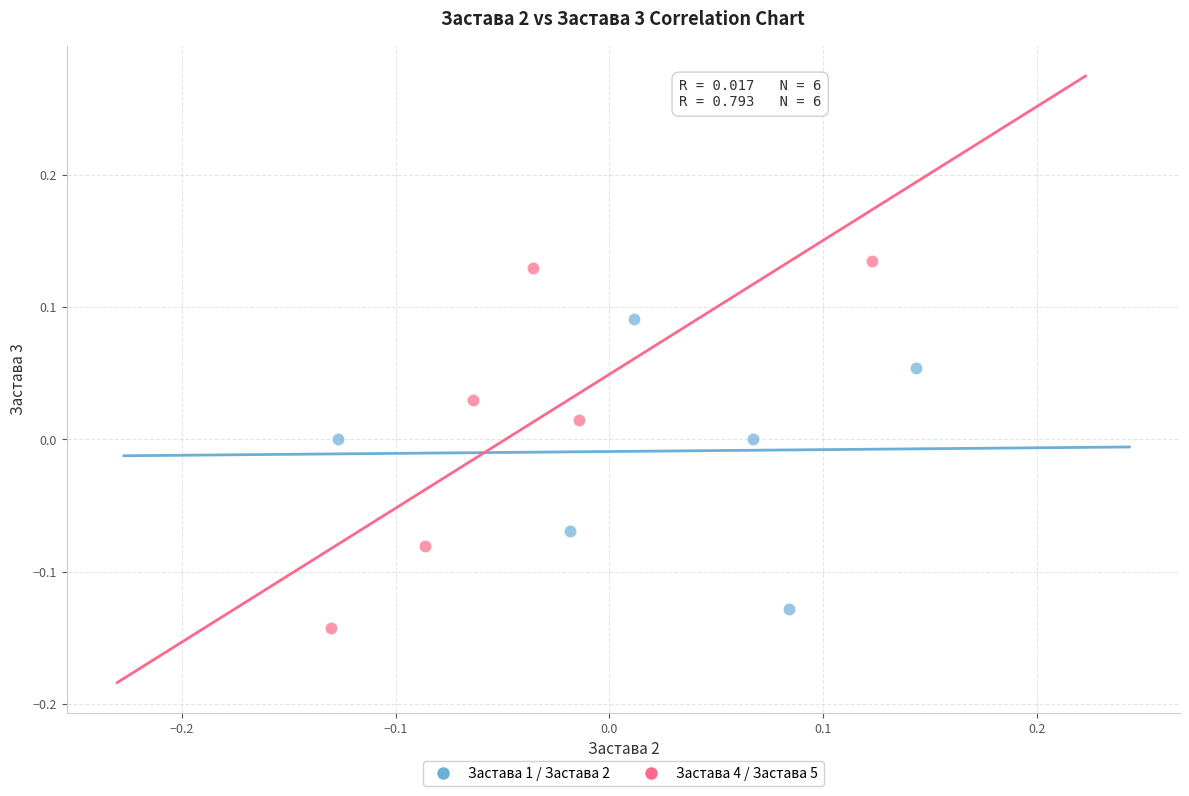

What are all the series names shown in the legend?

Застава 1 / Застава 2, Застава 4 / Застава 5